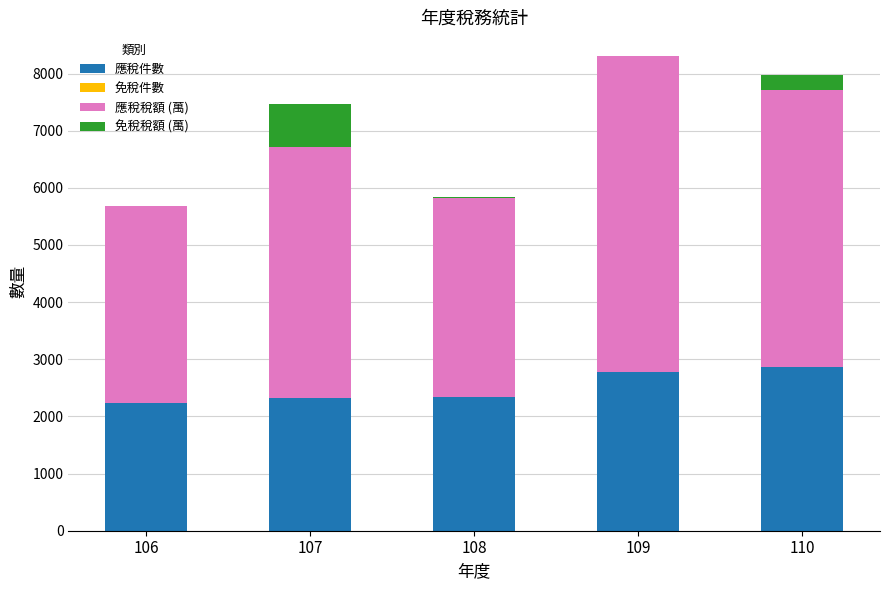

What is the total value across all series at 106?

5690.9